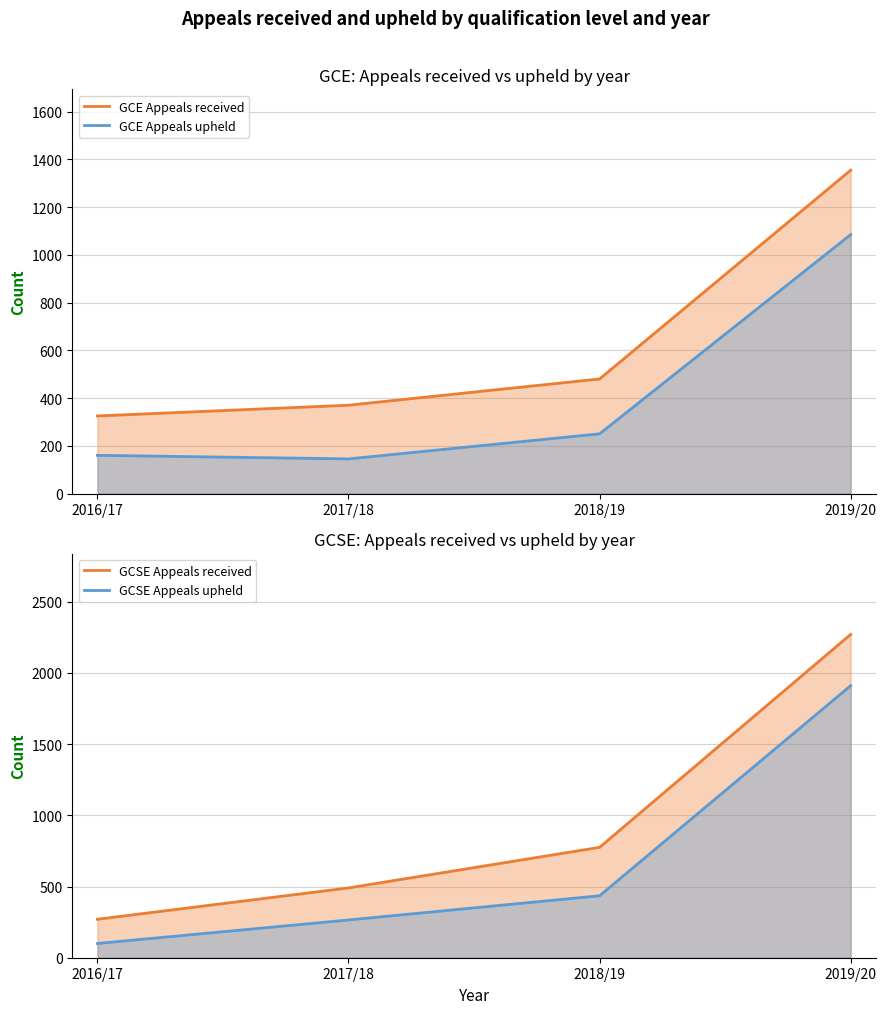

Which series has the largest range (max minus min)?

GCSE Appeals received